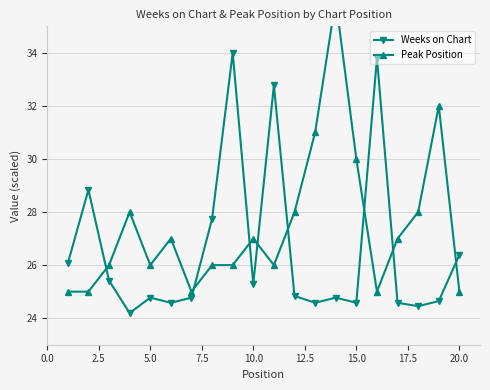

True or false: Weeks on Chart has more than 1 points higher than both neighbors.

True